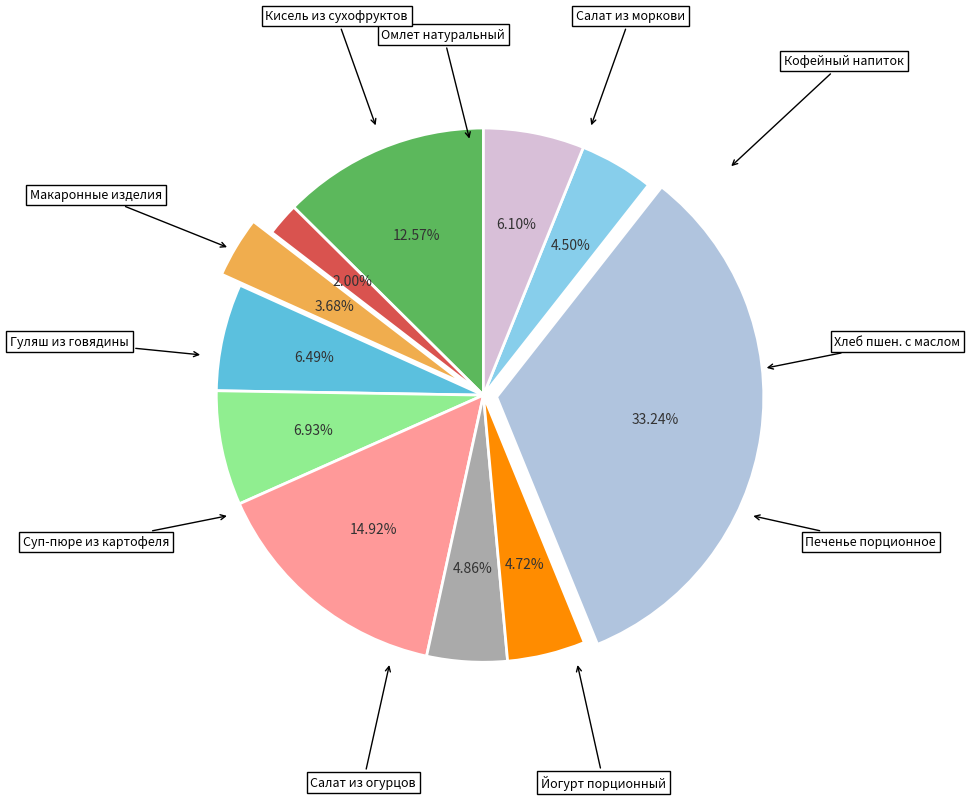

Is there a majority slice in this chart?

No